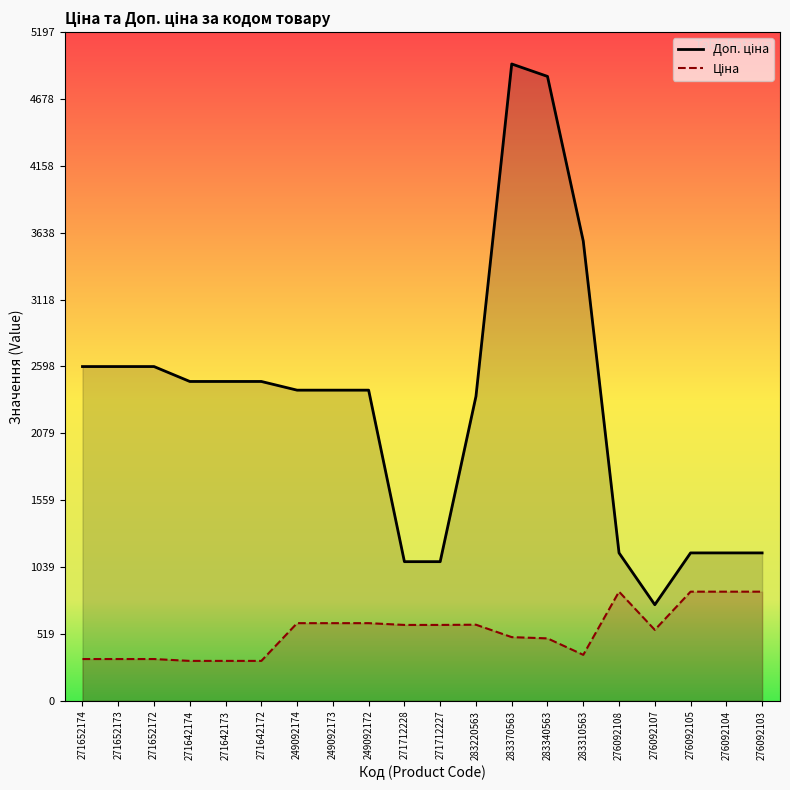

Reading right to left, list all the values displayed in this chart.

Доп. ціна: 1149.7	1149.7	1149.7	747.0	1149.7	3573.9	4853.8	4950.4	2366.5	1081.7	1081.7	2414.8	2414.8	2414.8	2482.4	2482.4	2482.4	2598.3	2598.3	2598.3
Ціна: 848.4	848.4	848.4	551.5	848.4	357.4	485.4	495.0	591.6	589.9	589.9	603.7	603.7	603.7	310.3	310.3	310.3	324.8	324.8	324.8